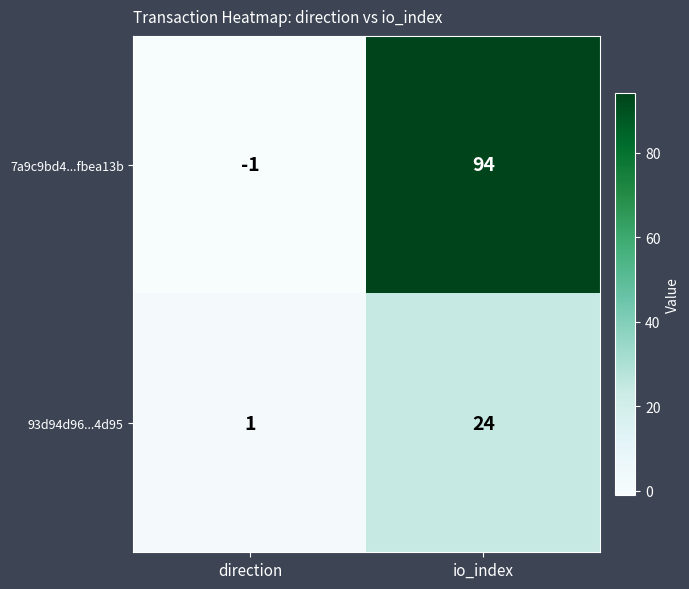

At which category does the chart reach its minimum across all series?

direction